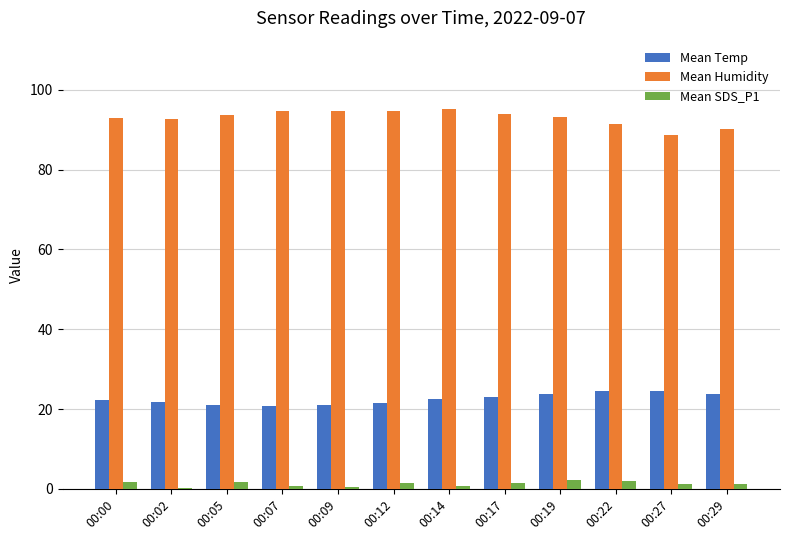

What is the greatest value displayed?

95.2